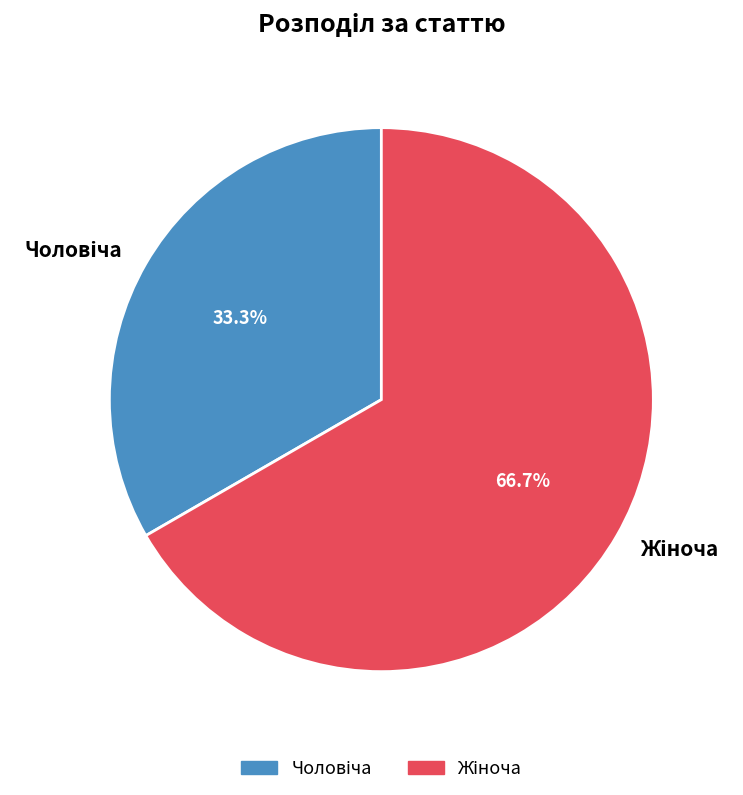

Is there a majority slice in this chart?

Yes